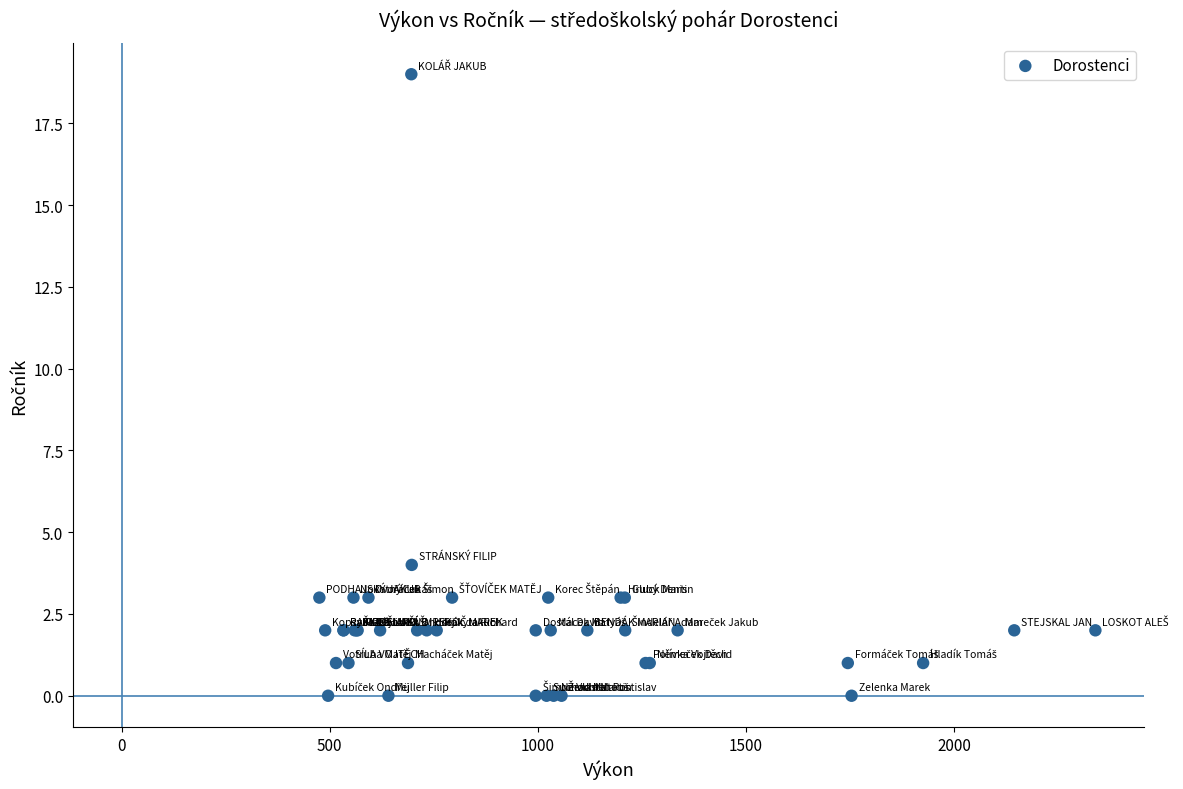

What Y value in the scatter plot is closest to 9?

4